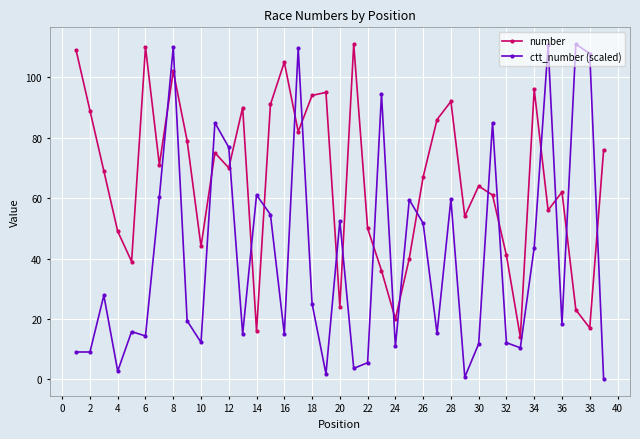

What is the minimum value shown in the chart?

0.1